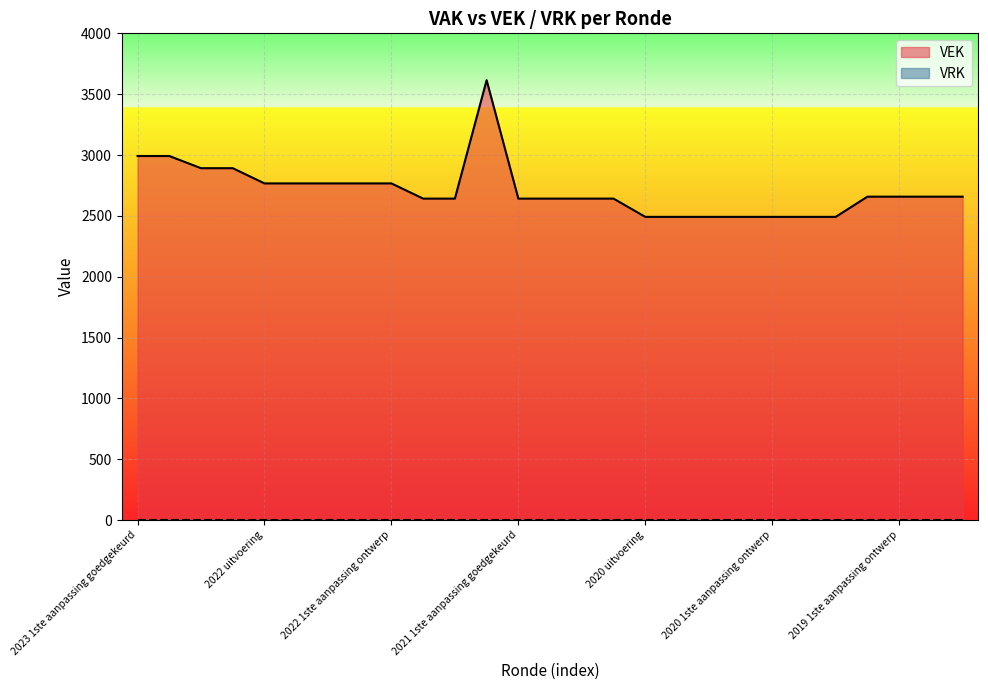

At which category does the data reach its first local peak?

2021 uitvoering